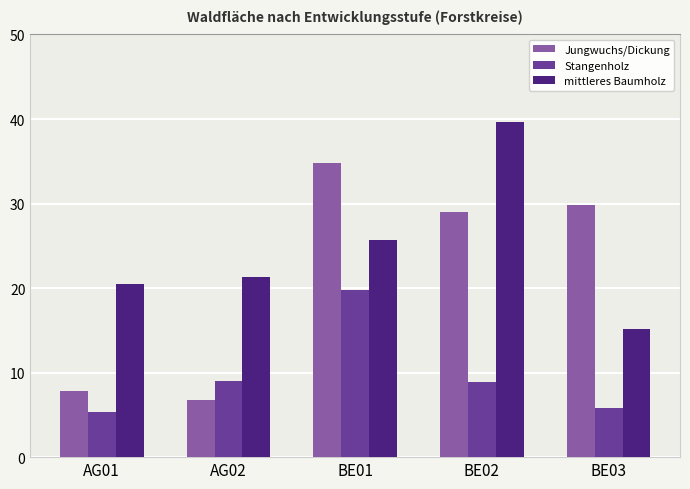

Where does the mittleres Baumholz series first go above 21?

AG02